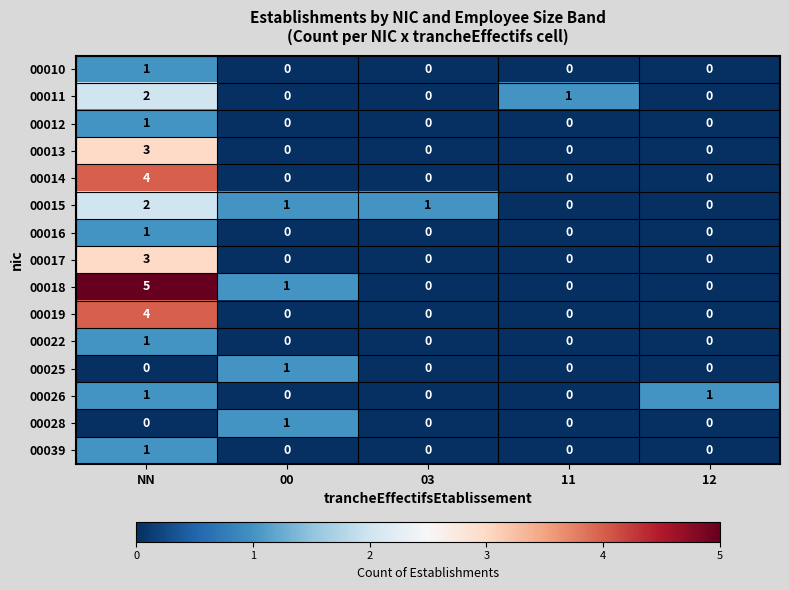

Which series has the largest total across all categories?

00018